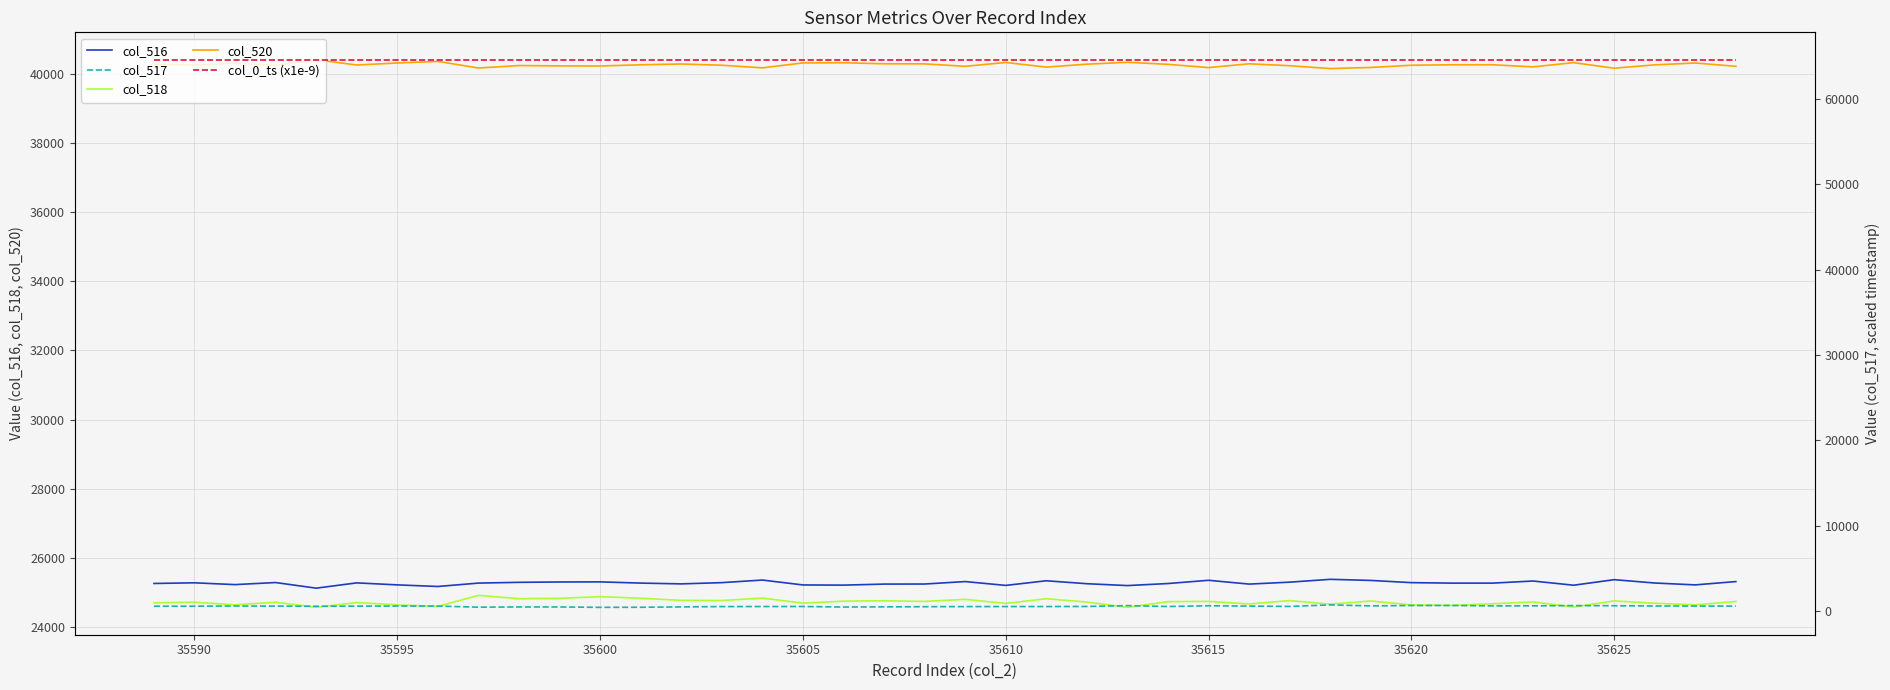

True or false: col_516 and col_517 intersect in this chart.

False